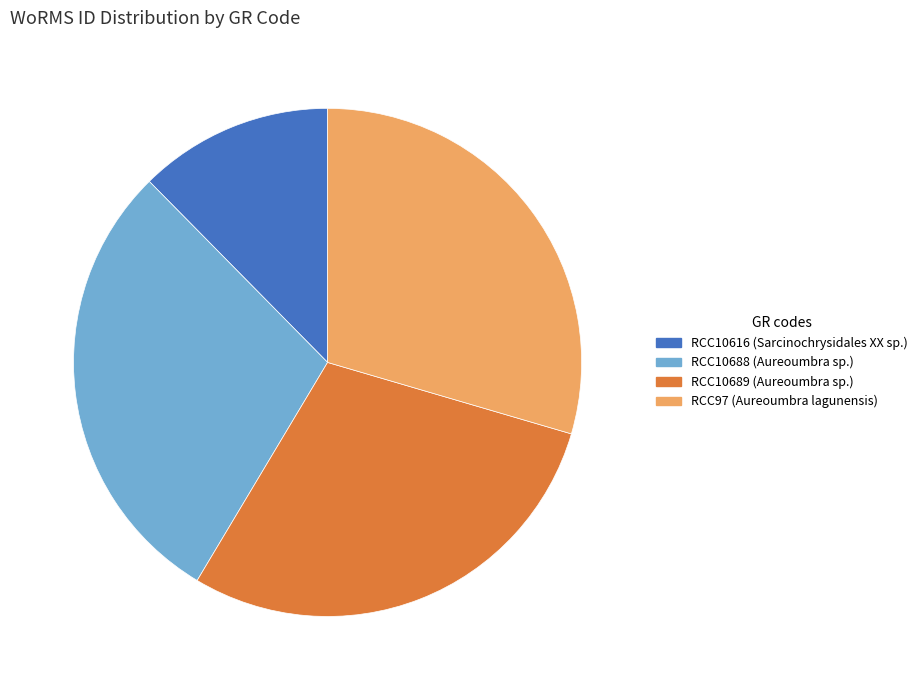

How many slices are in this pie chart?

4